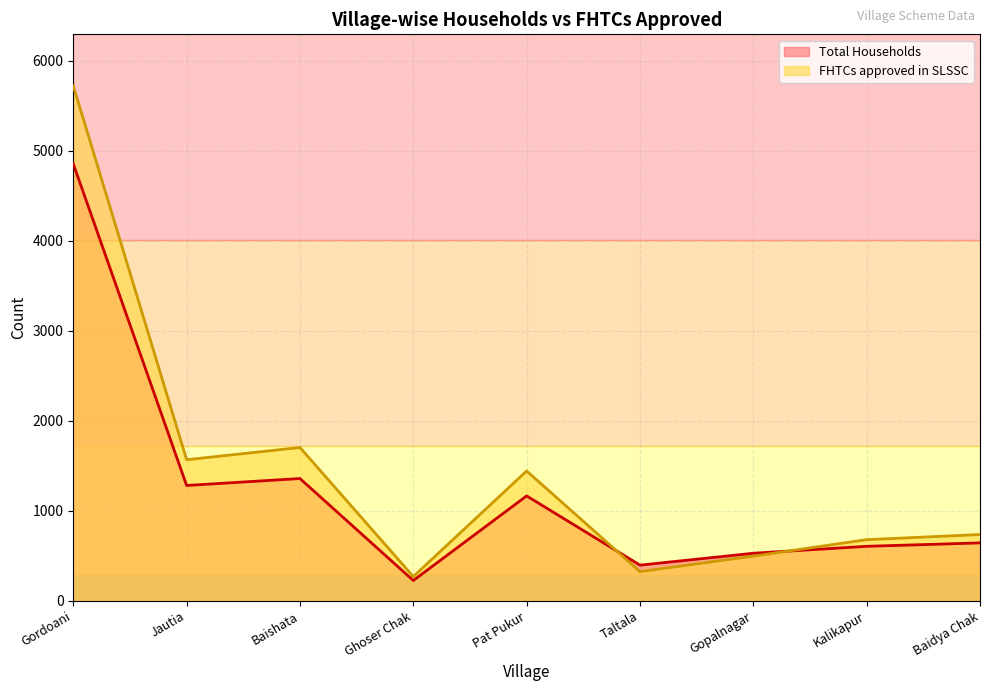

What is the smallest value displayed?

225